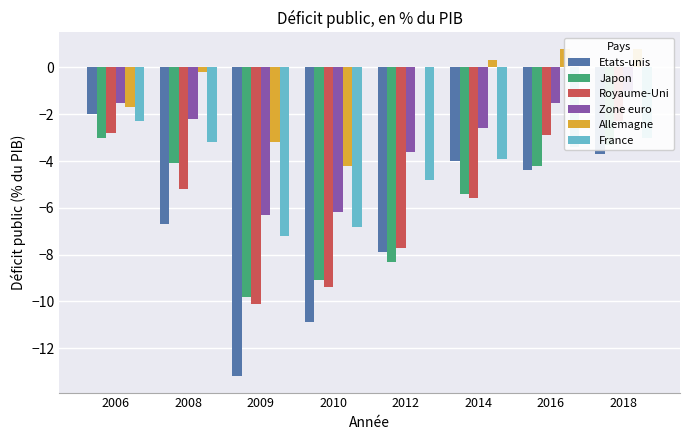

What is the difference between the second highest and second lowest values in the France series?

3.8